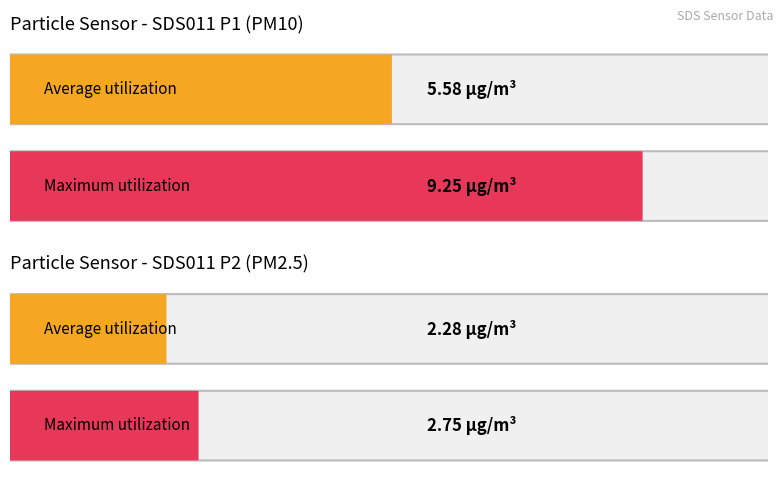

What is the difference between the second highest and second lowest values in the SDS_P2 series?

0.5